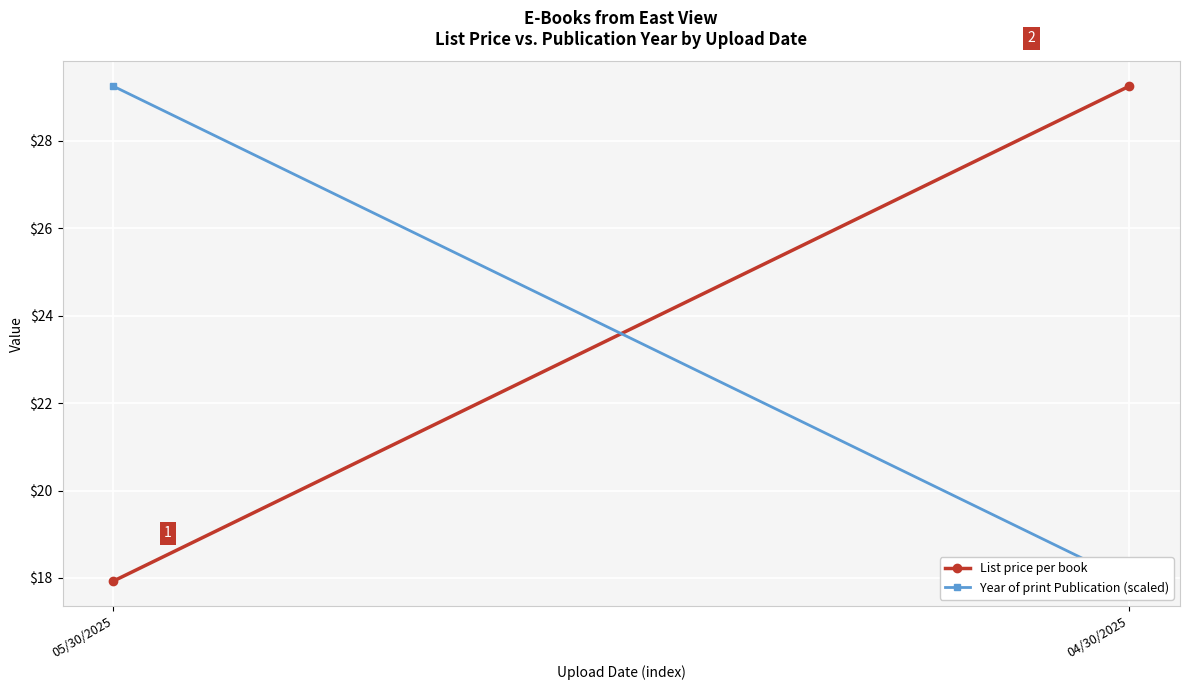

What value does the List price per book series have at 04/30/2025?

29.2